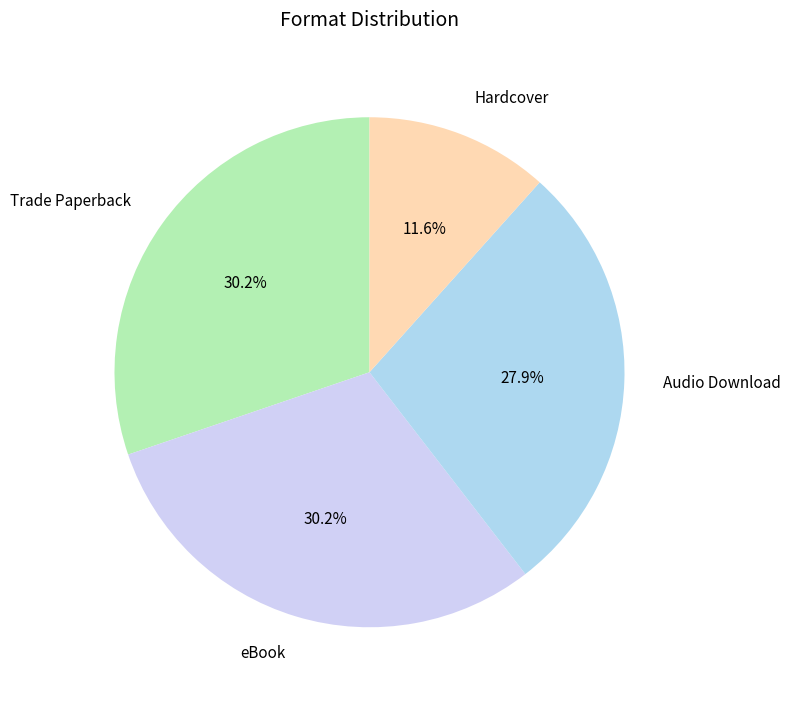

Is it true that Trade Paperback is 43% of the pie?

False